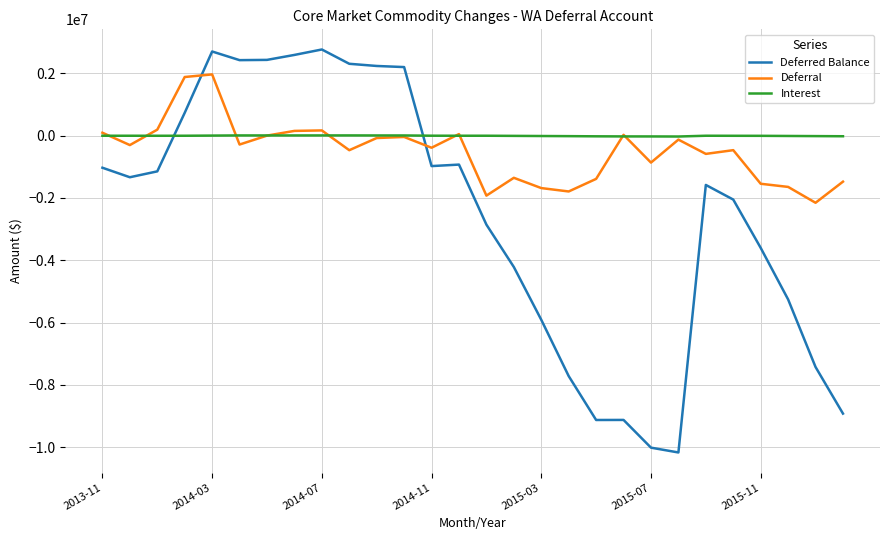

How many distinct data groups are displayed?

3